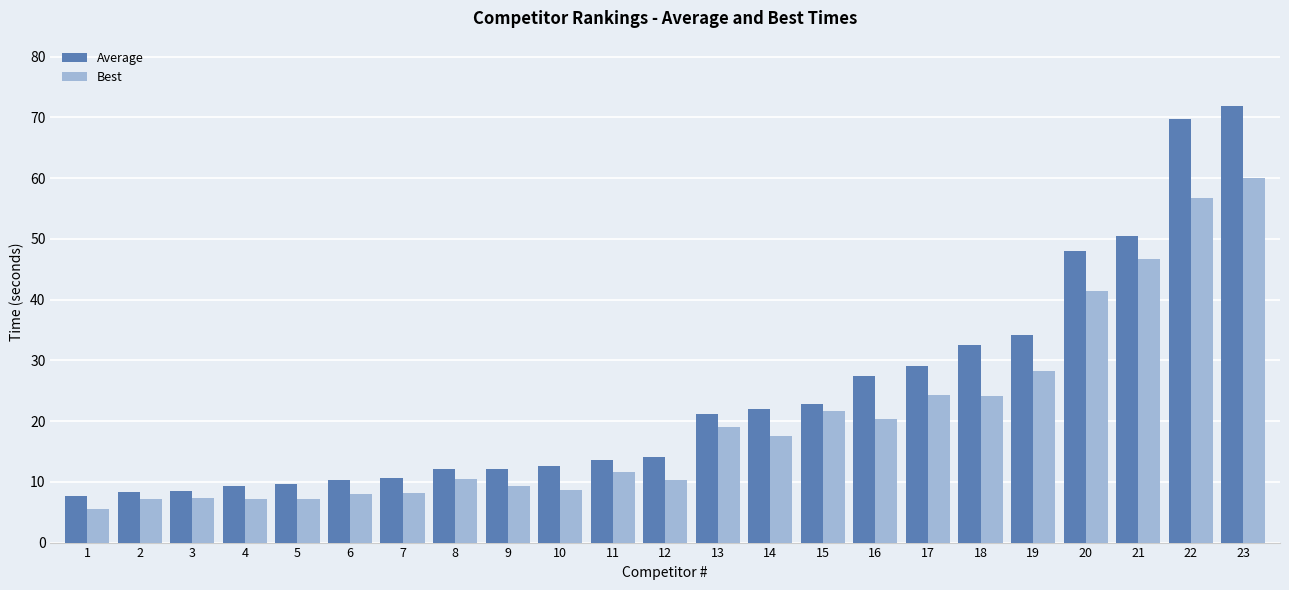

How many categories are shown in the chart?

23